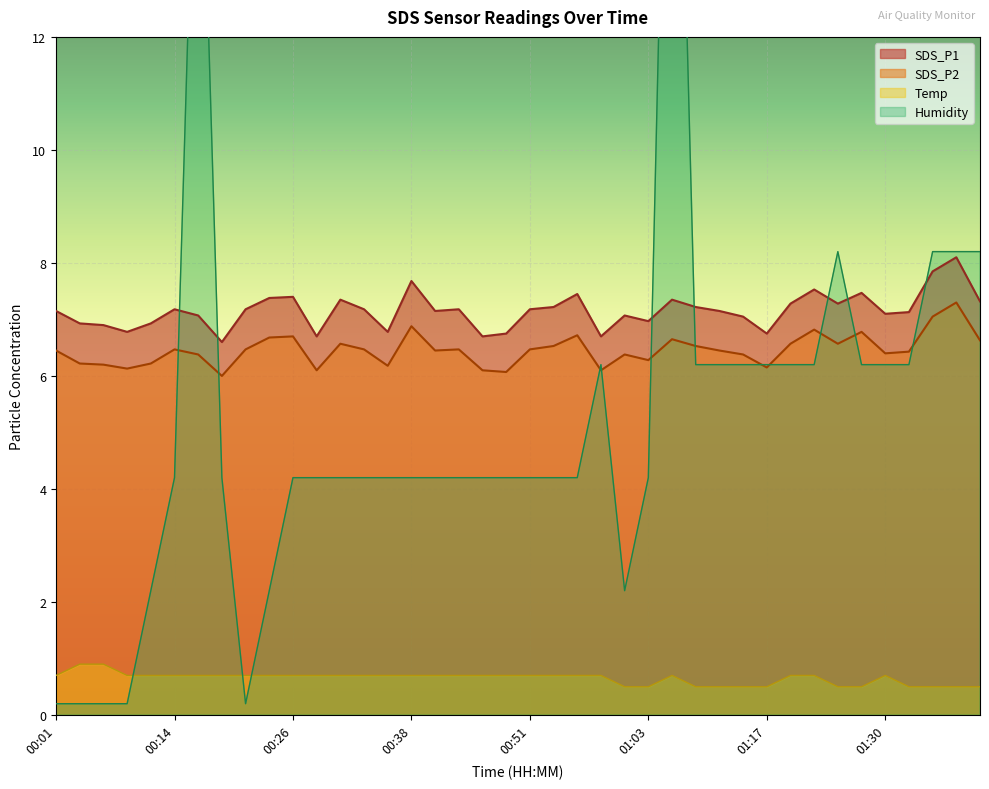

Where is the first local minimum for SDS_P2?

00:09